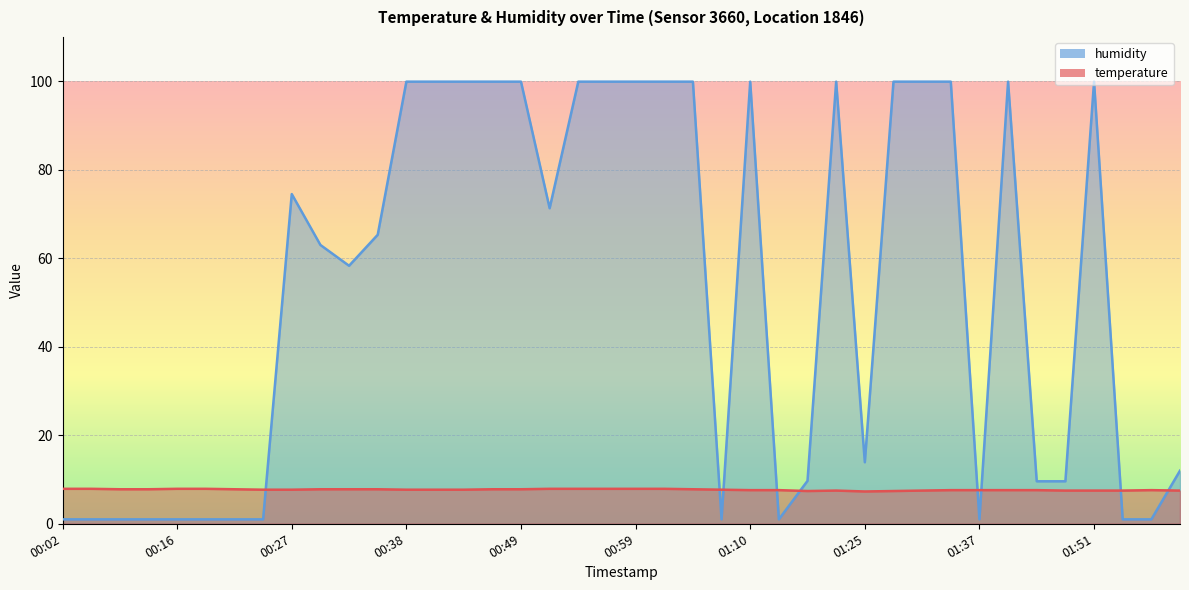

Which category has the lowest value in the humidity series?

00:02